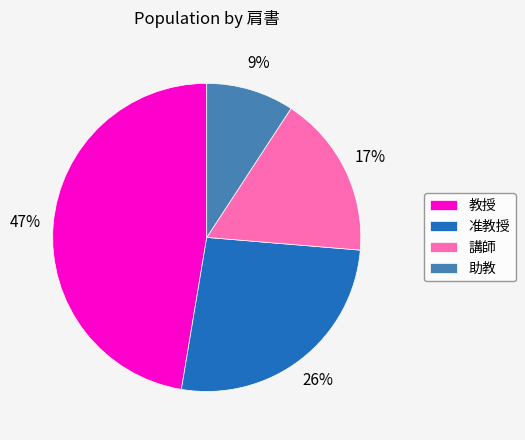

The 教授 slice represents 60% of the pie. True or false?

False